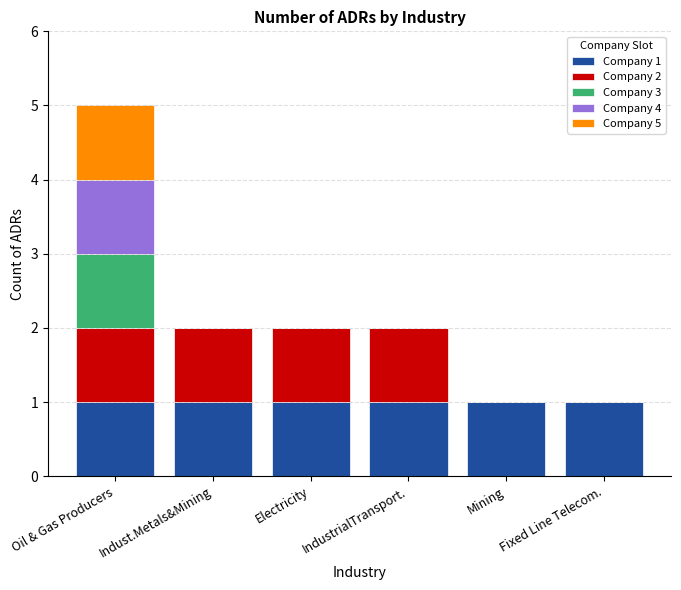

At which category is the sum across all series the highest?

Oil & Gas Producers